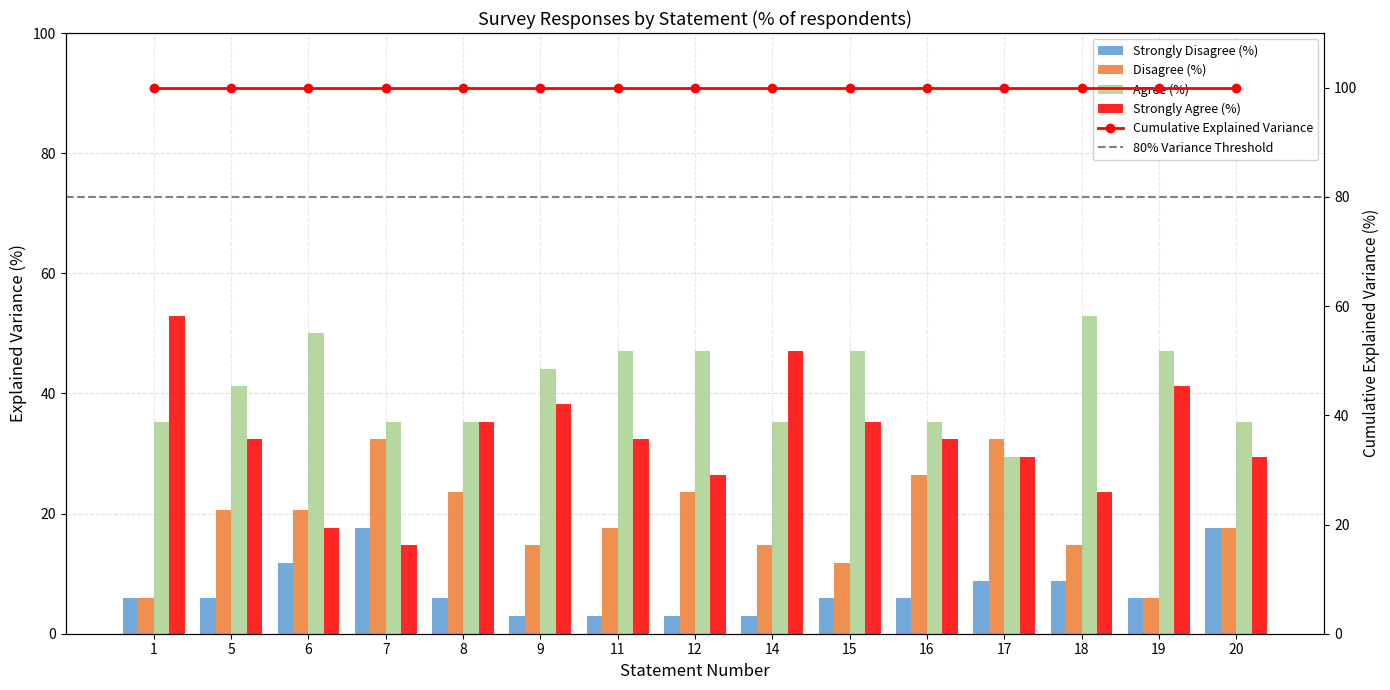

Which series changed the most between 8 and 11?

Agree (%)